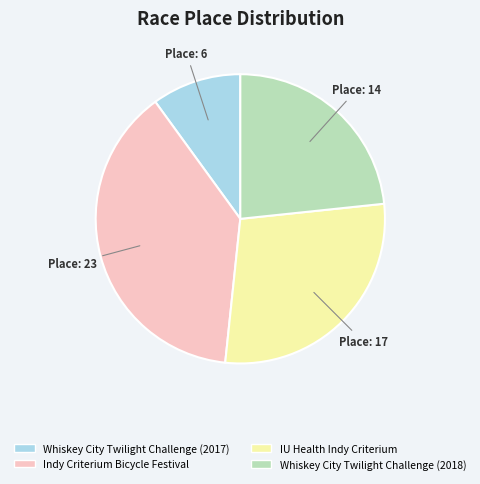

Does IU Health Indy Criterium represent more than half of the total?

No